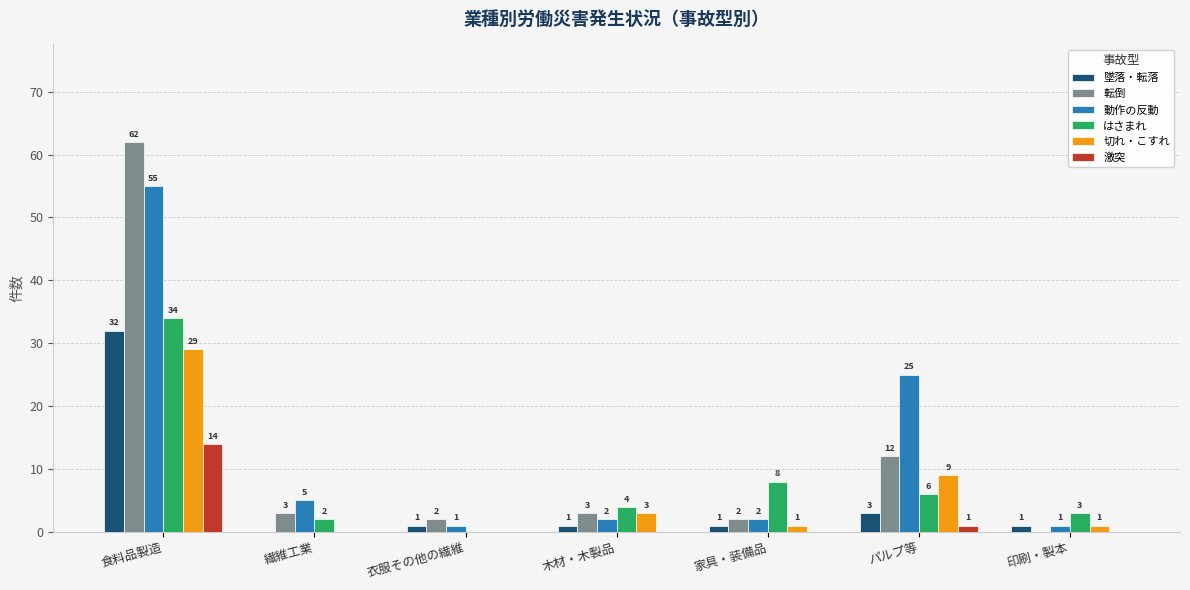

Where is 切れ・こすれ nearest to the value 14?

パルプ等